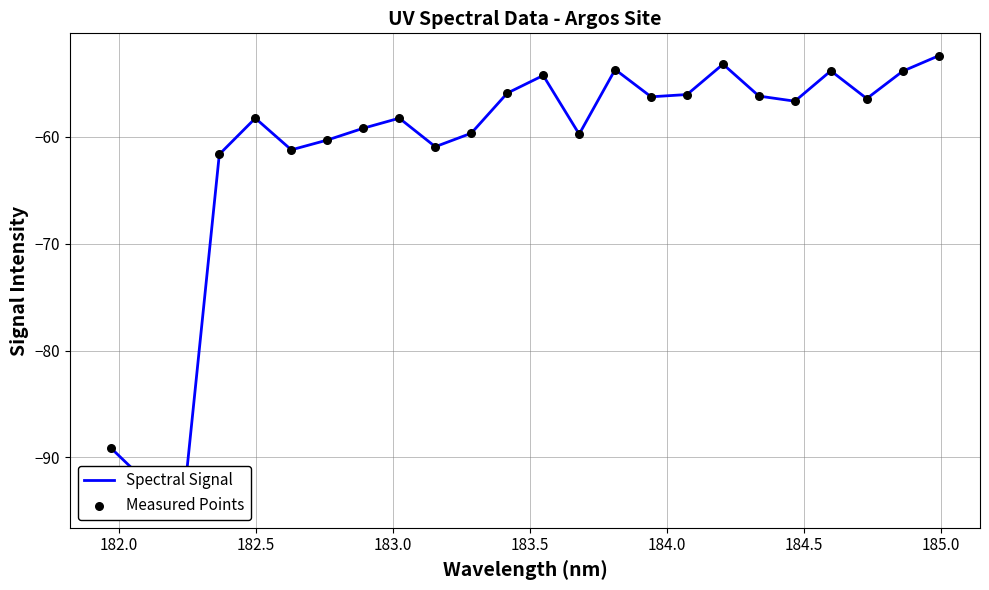

Is the value of Measured Points at 23 greater than the value of Spectral Signal at 184.5?

Yes